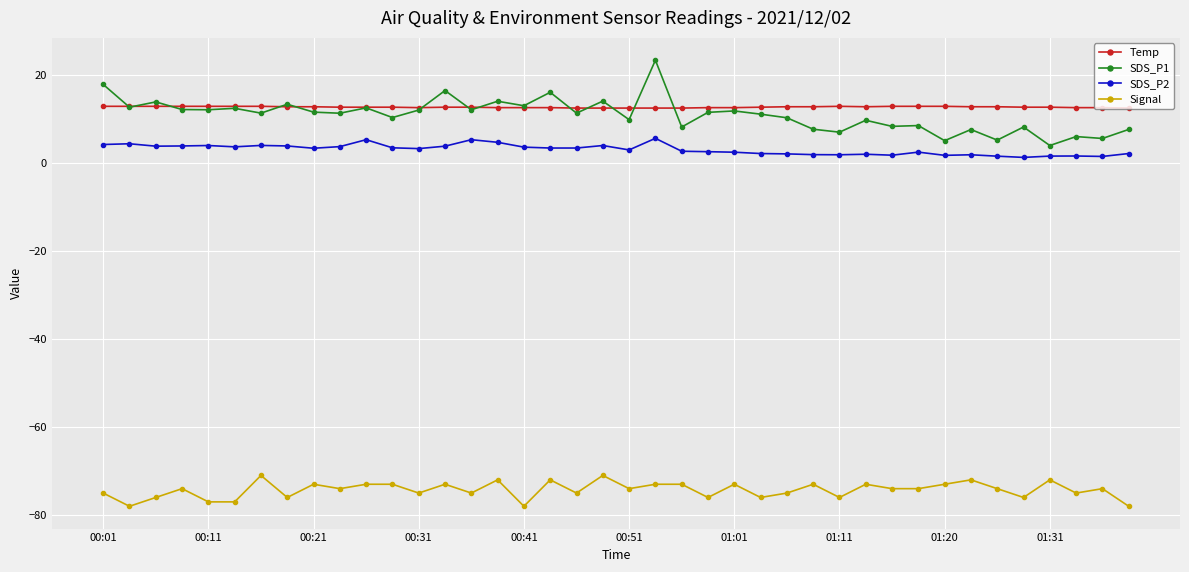

How many lines are shown in the chart?

4